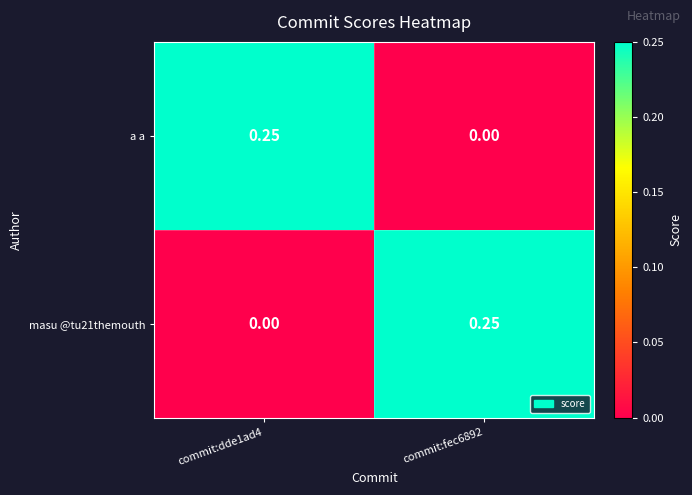

Is the value of a a at commit:dde1ad4 greater than the value of masu @tu21themouth at commit:dde1ad4?

Yes